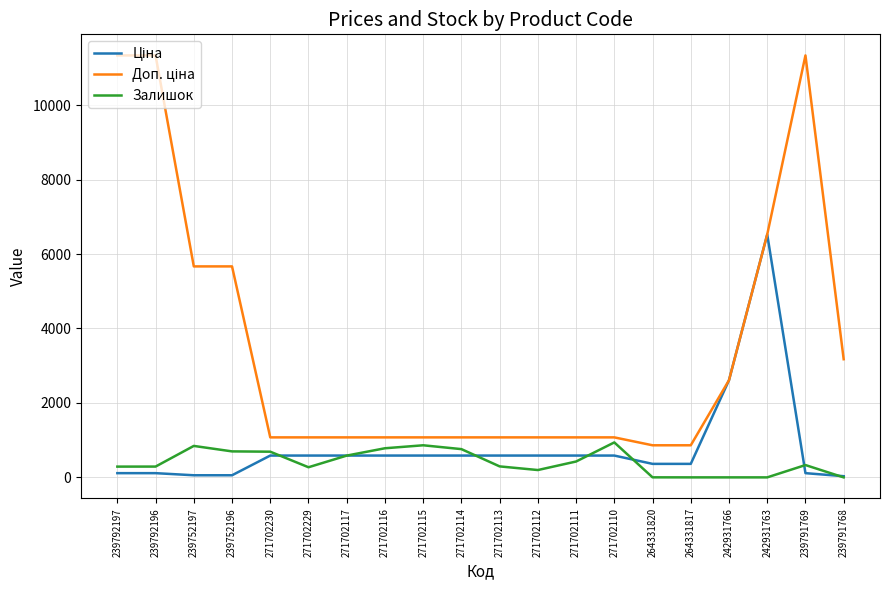

What is the total value across all series at 271702229?

1932.4